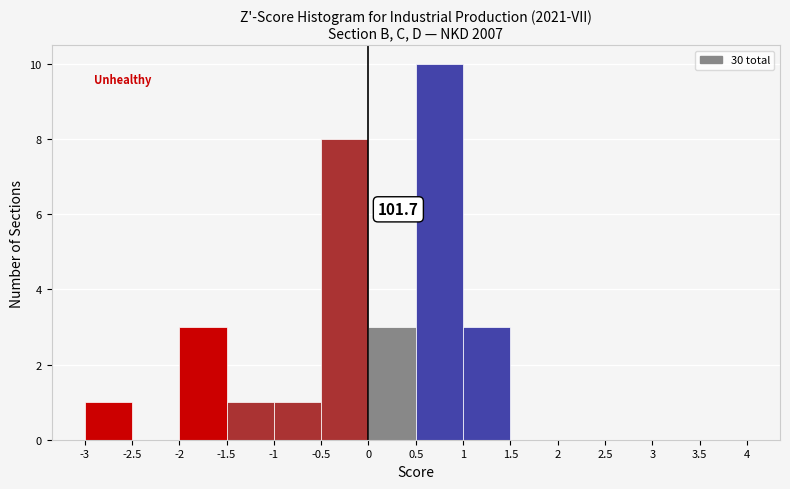

Over which range of the x-axis is the bar tallest?

0.5 to 1